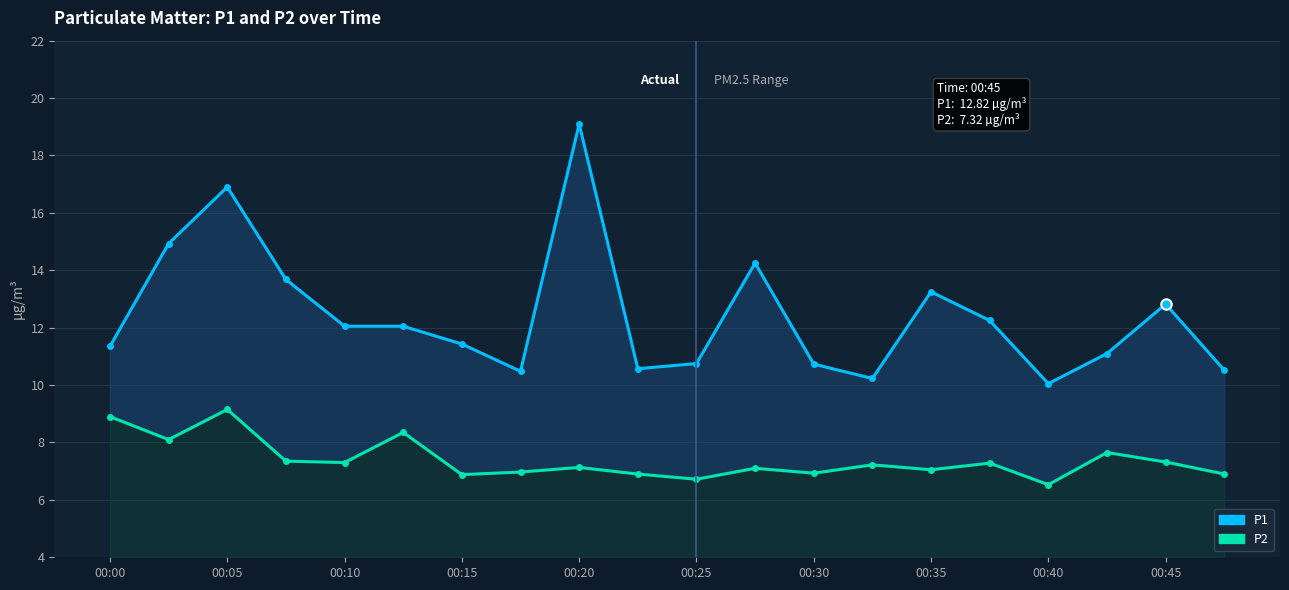

True or false: P2 and P1 cross at least once.

False